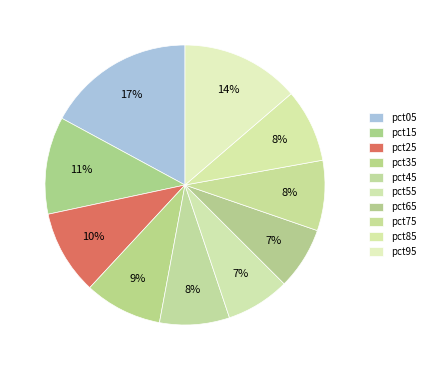

Does pct55 account for over 50% of the chart?

No